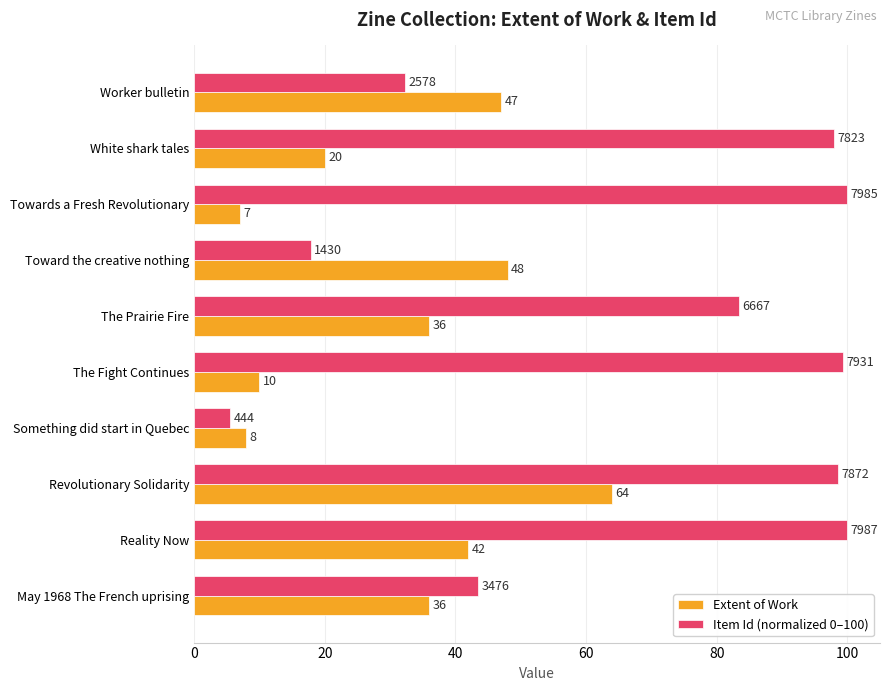

What is the maximum value for Extent of Work?

64.0